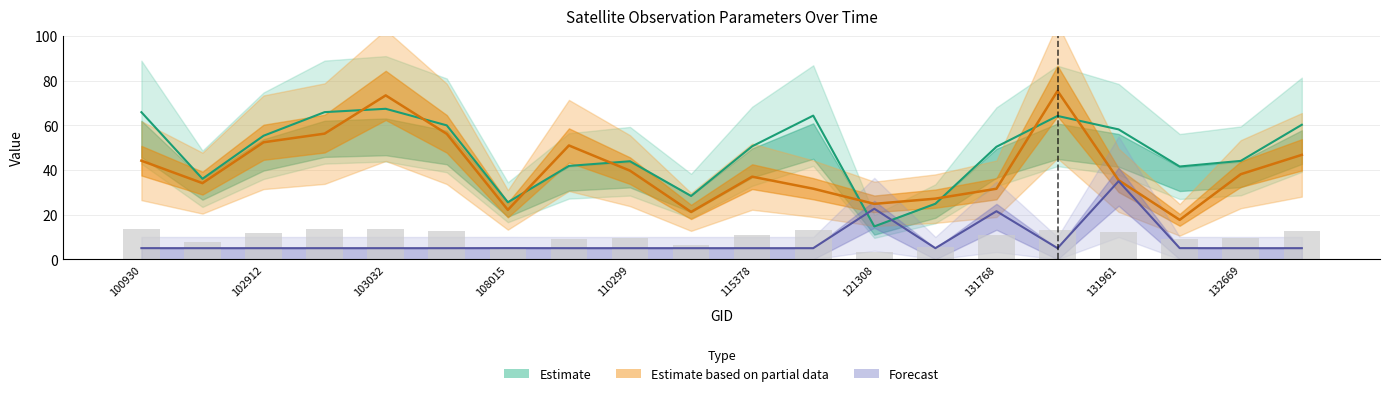

What is the greatest value displayed?

75.4